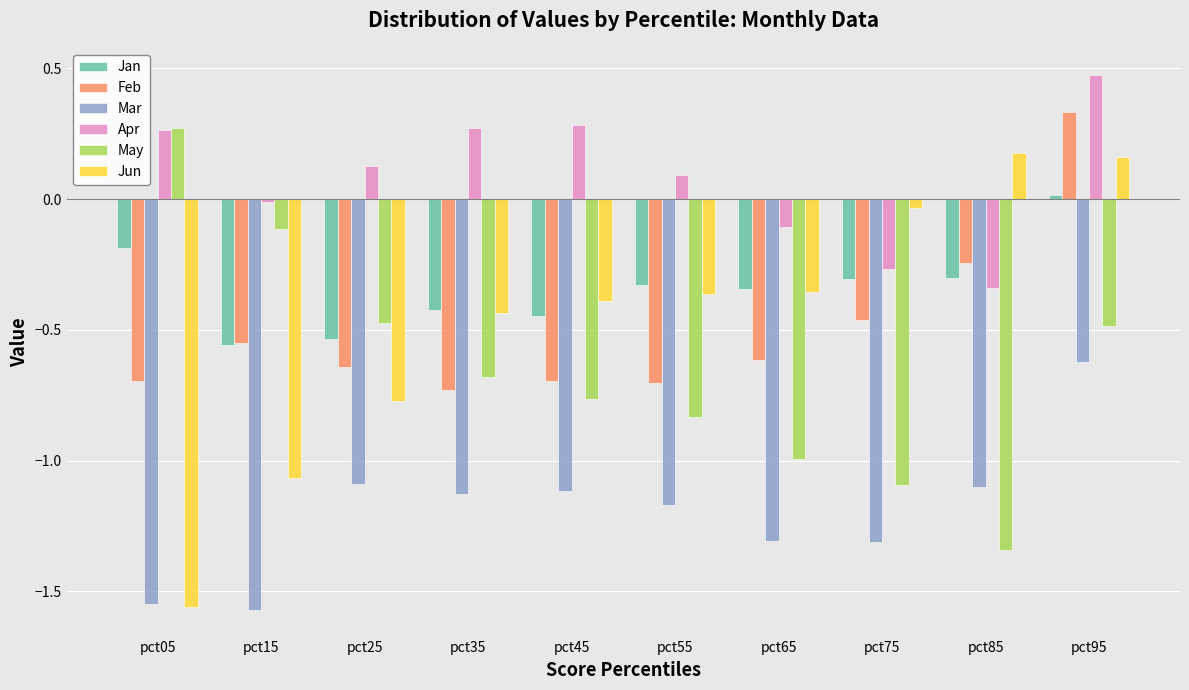

True or false: Apr has a value of -0.1 at pct65.

True